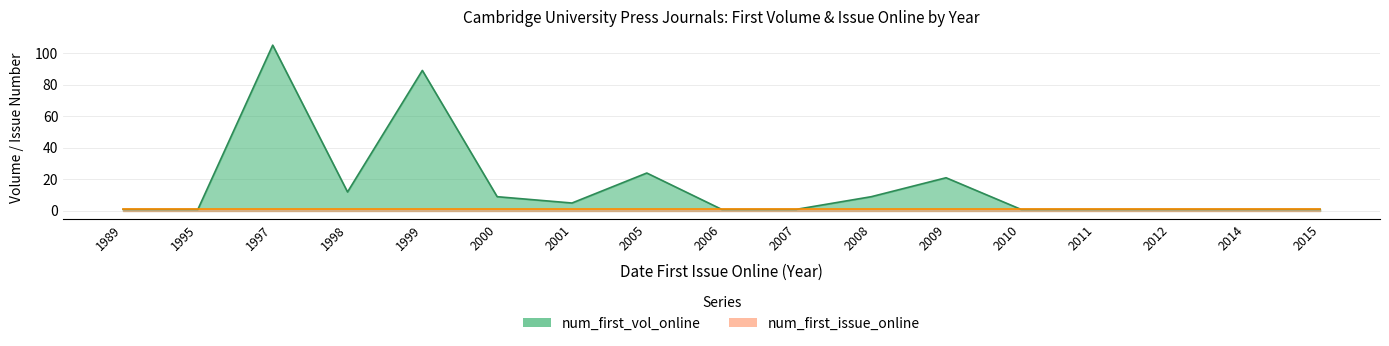

Which has a higher value, 2007 or 2000?

2000